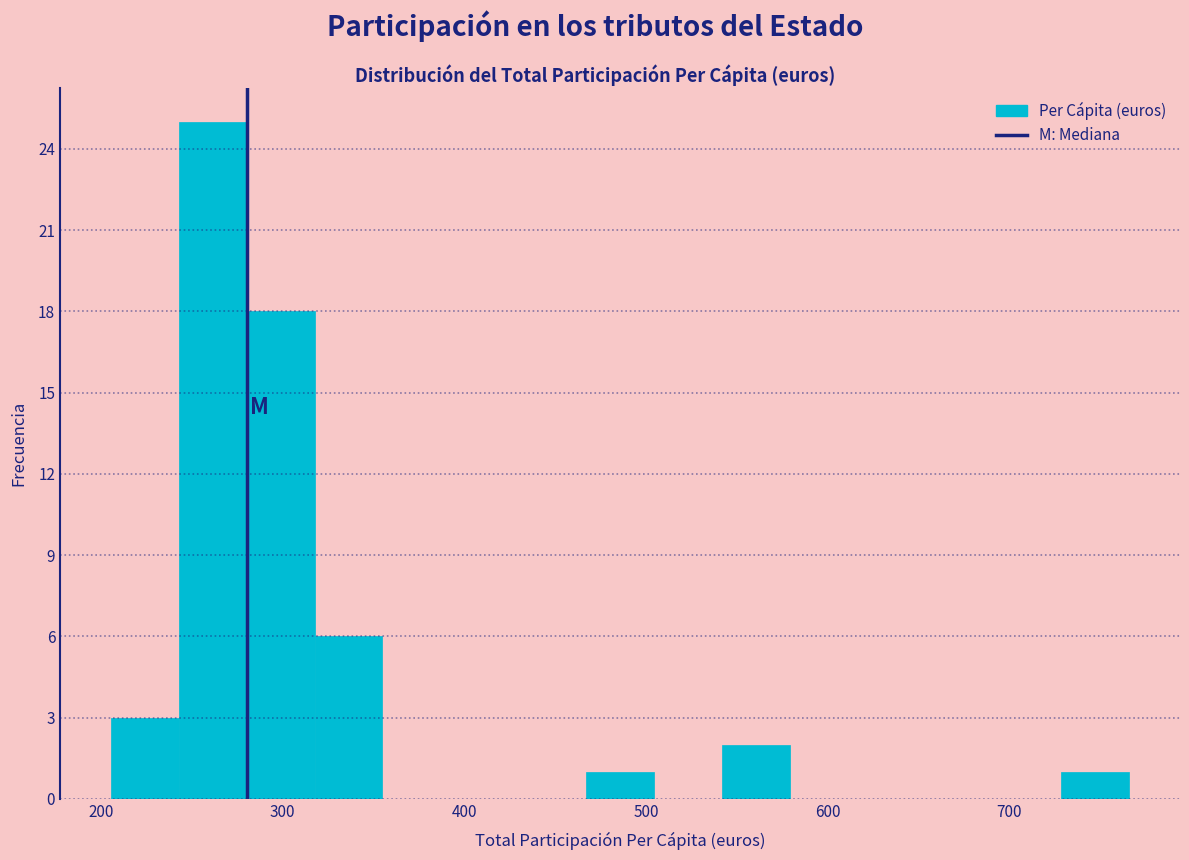

Around what value on the x-axis is the tallest bar? Give the approximate position of its centre, as read against the axis.

260